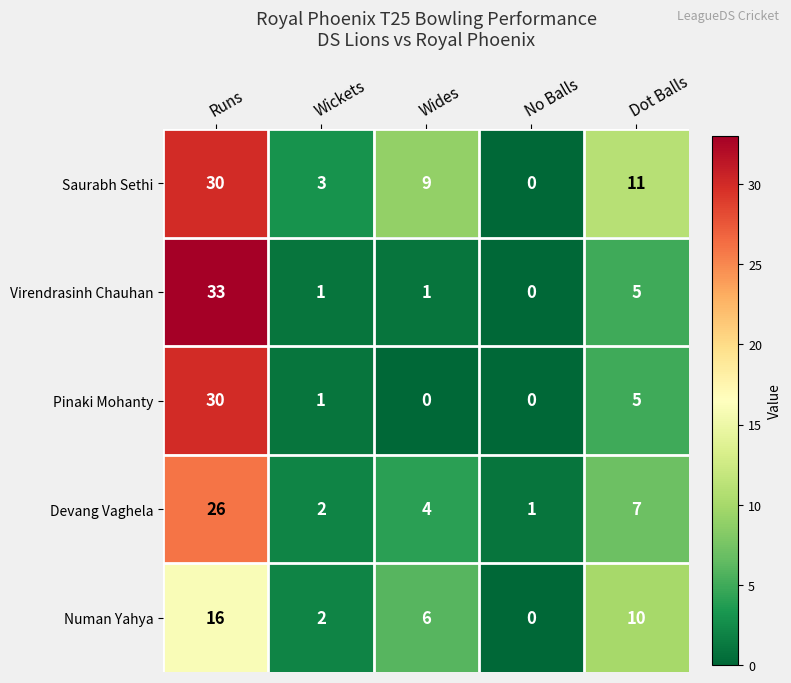

How many series are shown in this chart?

5